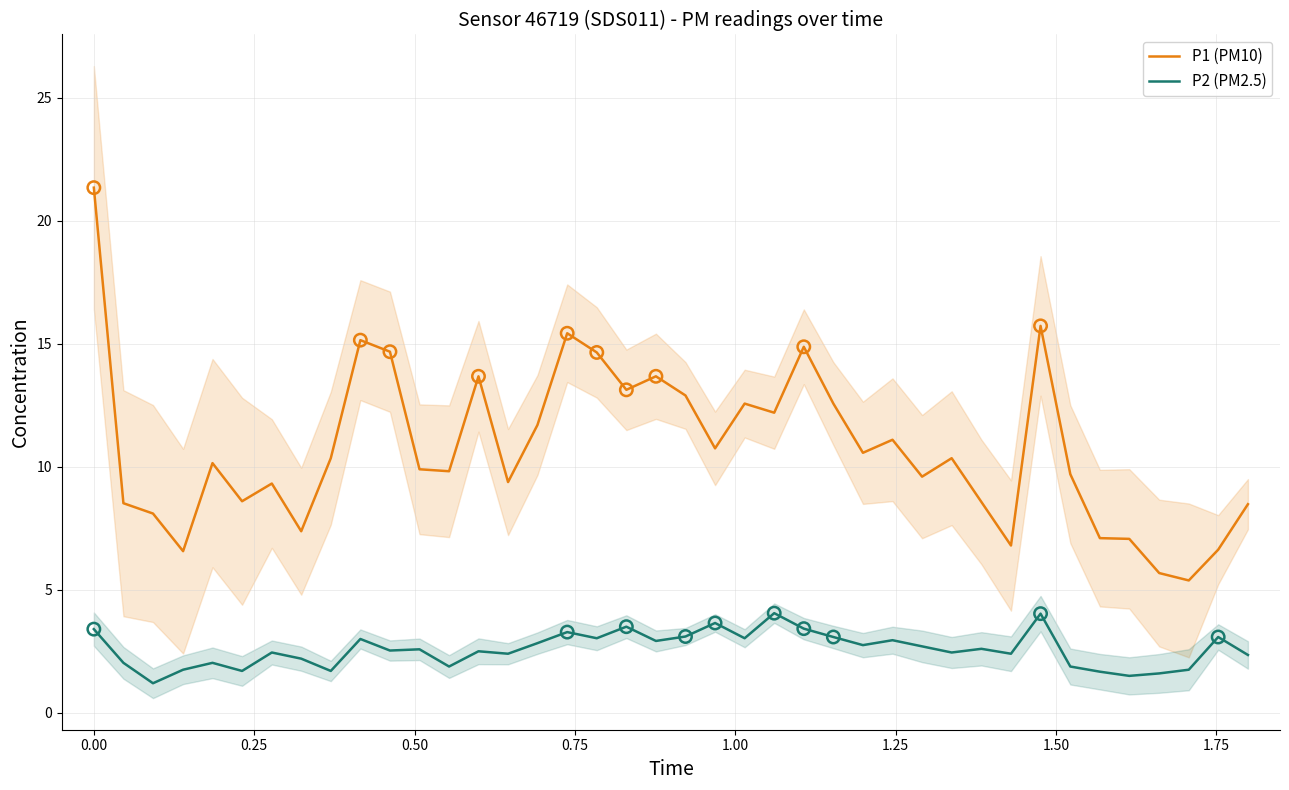

What are all the series names shown in the legend?

P1 (PM10), P2 (PM2.5)